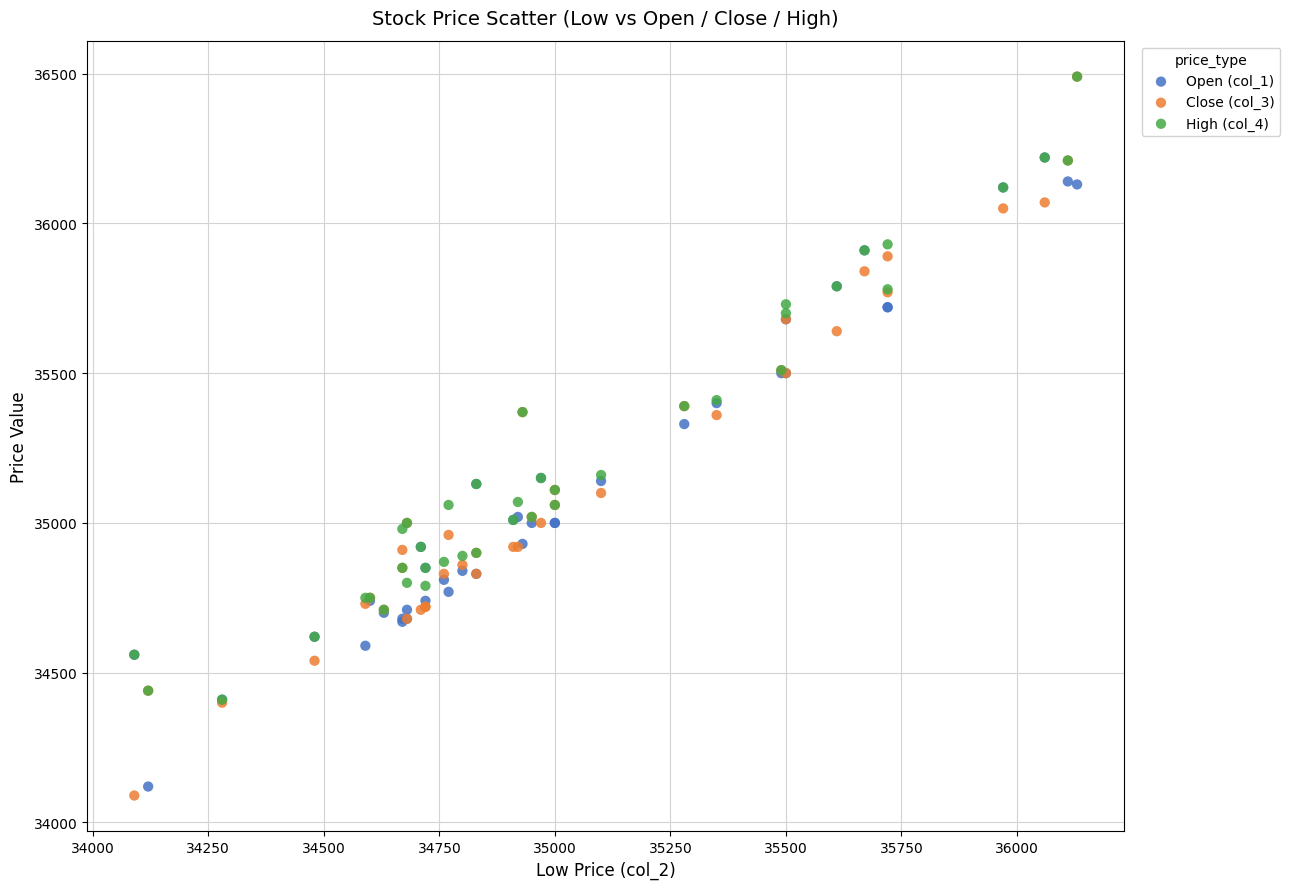

Across all series, what Y value is closest to 35290?

35330